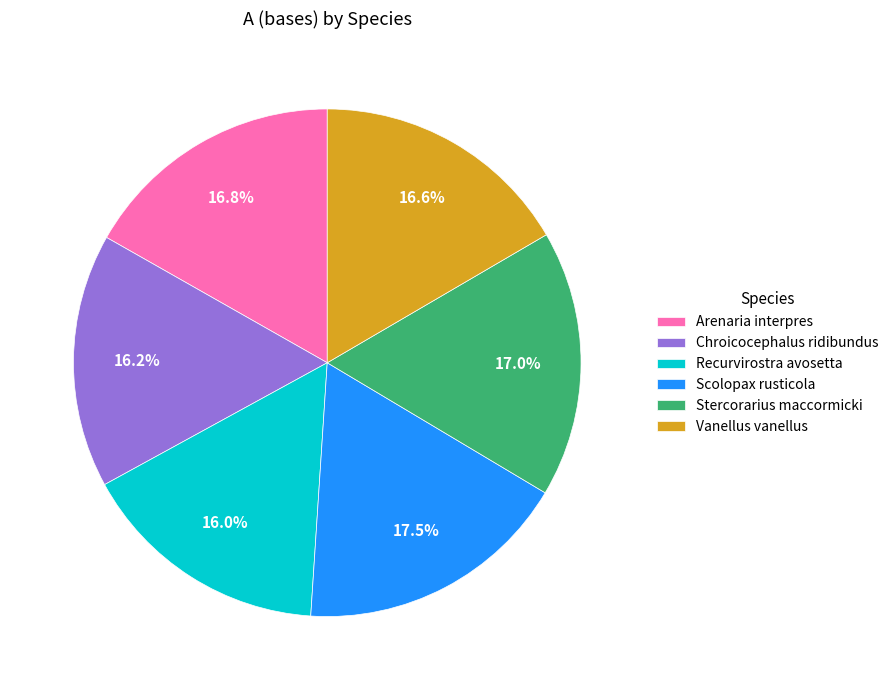

Combined, do Scolopax rusticola and Recurvirostra avosetta account for over 50%?

No